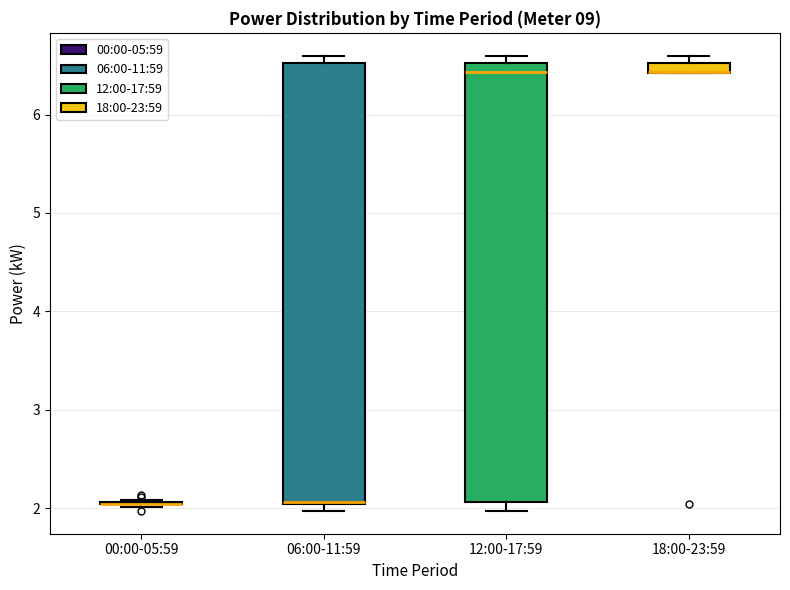

Where is the upper edge of the box for 18:00-23:59 on the y-axis? The values are not printed on the chart, so give them approximately, as read against the axis.

6.5